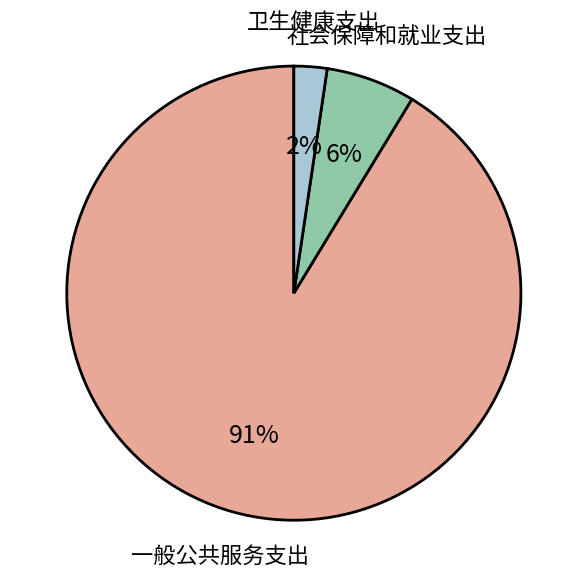

To the nearest percent, what is the average slice percentage?

33%